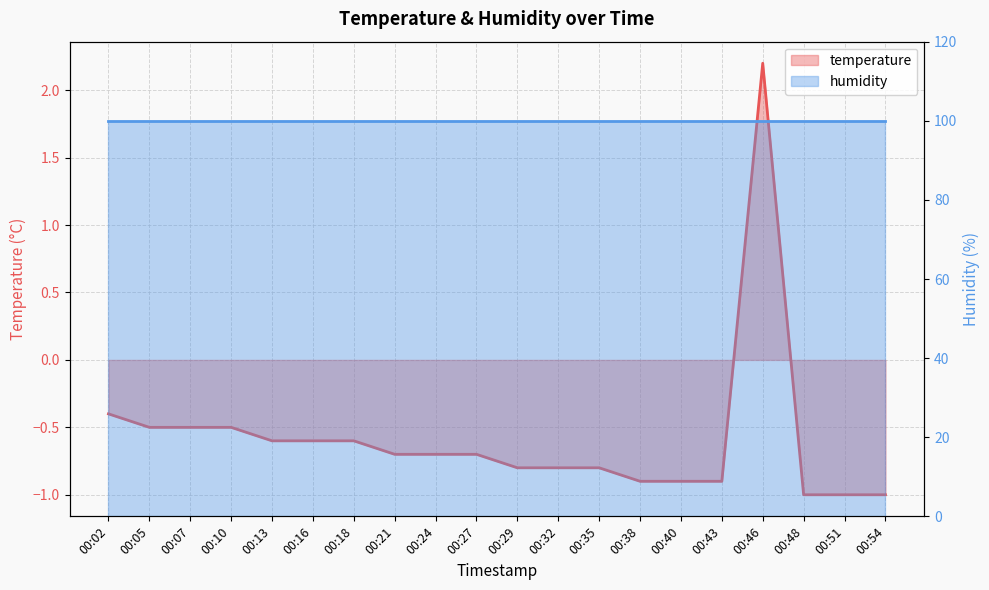

What is the change in value from 00:18 to 00:40?

-0.3